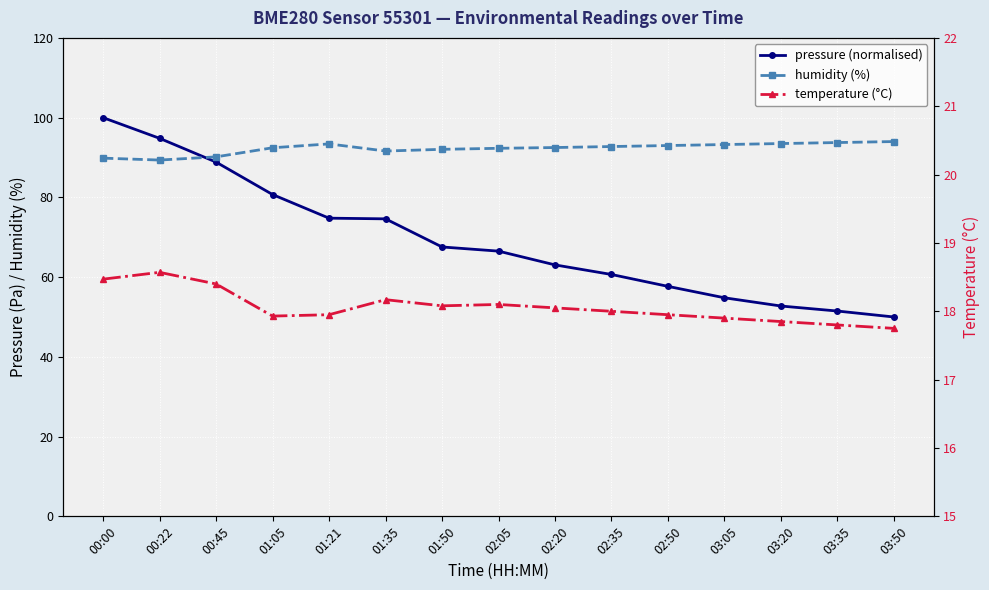

What is the spread (max minus min) of values at 02:50?

75.0